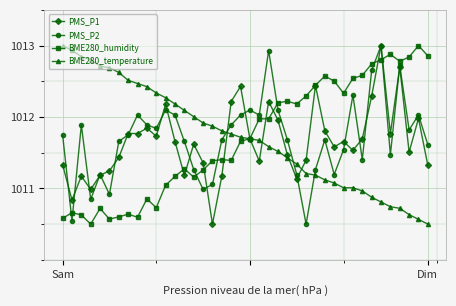

At how many categories does at least one series exceed 1010?

40